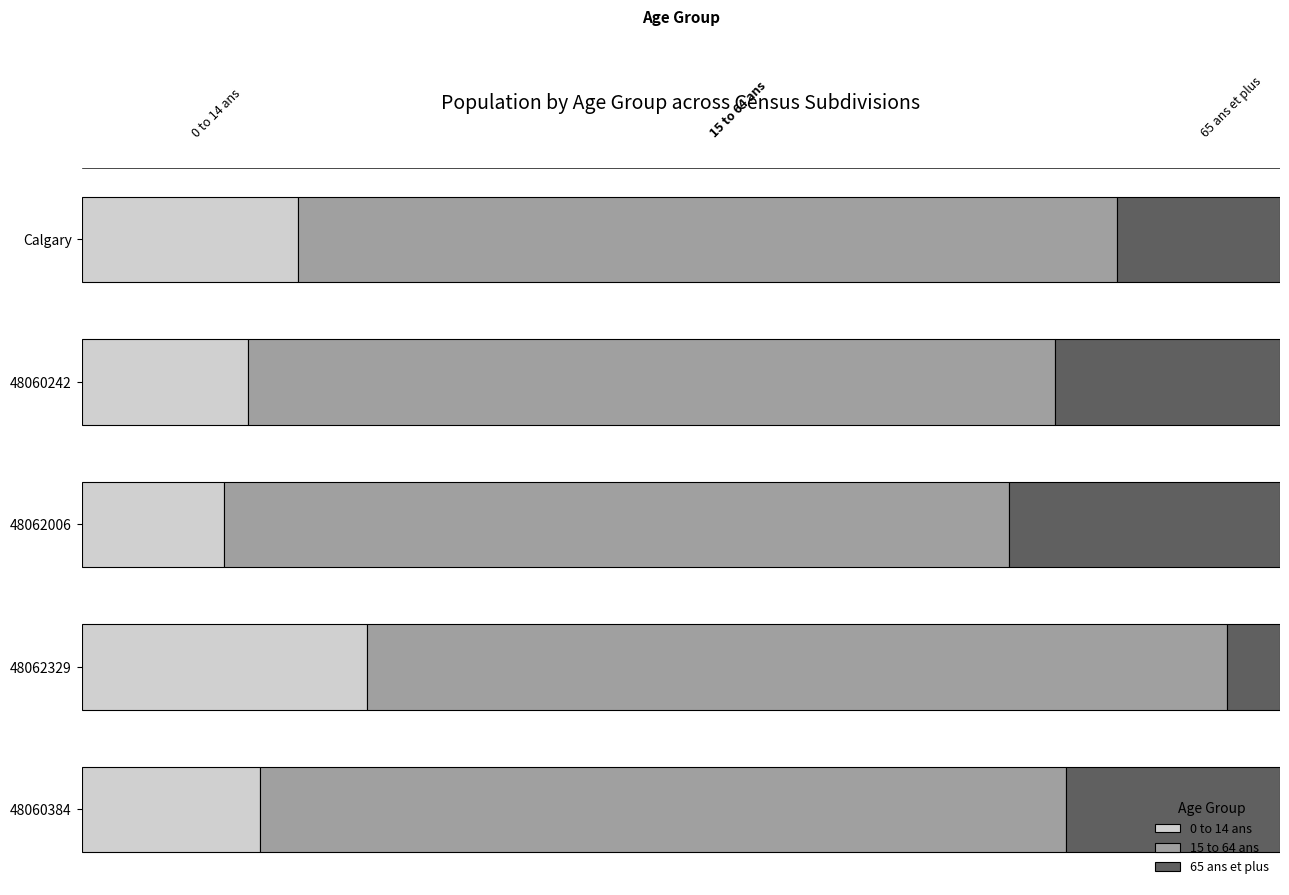

List the series in order of their peak value, highest first.

15 to 64 ans, 0 to 14 ans, 65 ans et plus